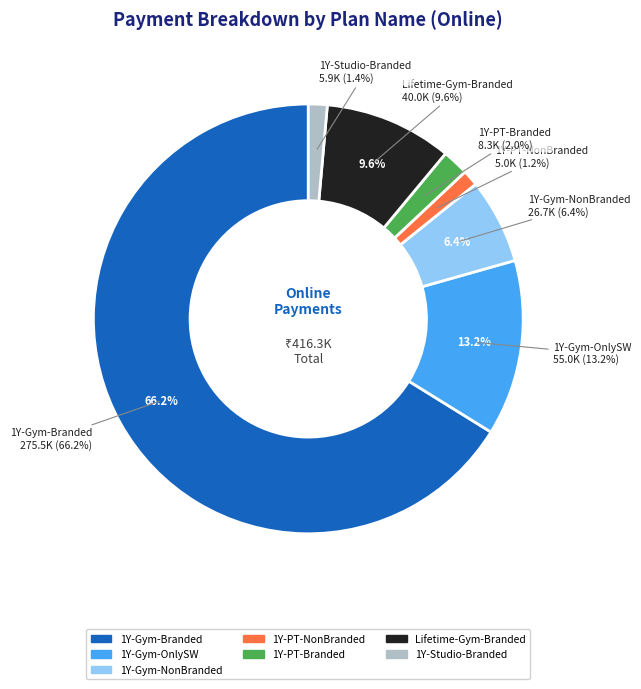

What percentage is the 1 Year - PT - Non Branded slice, to the nearest percent?

1%